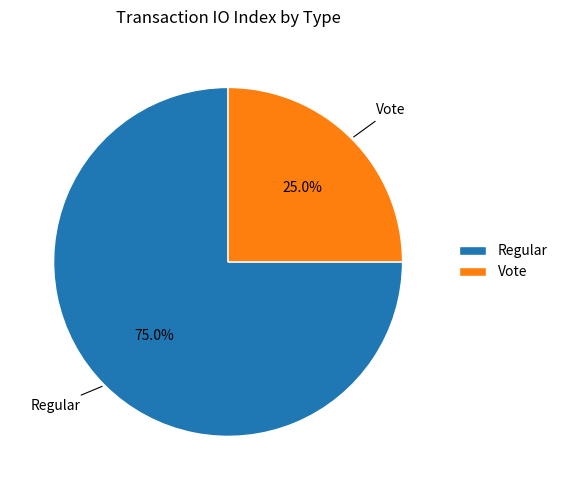

To the nearest percent, what is the difference between the largest and smallest slice percentages?

50%